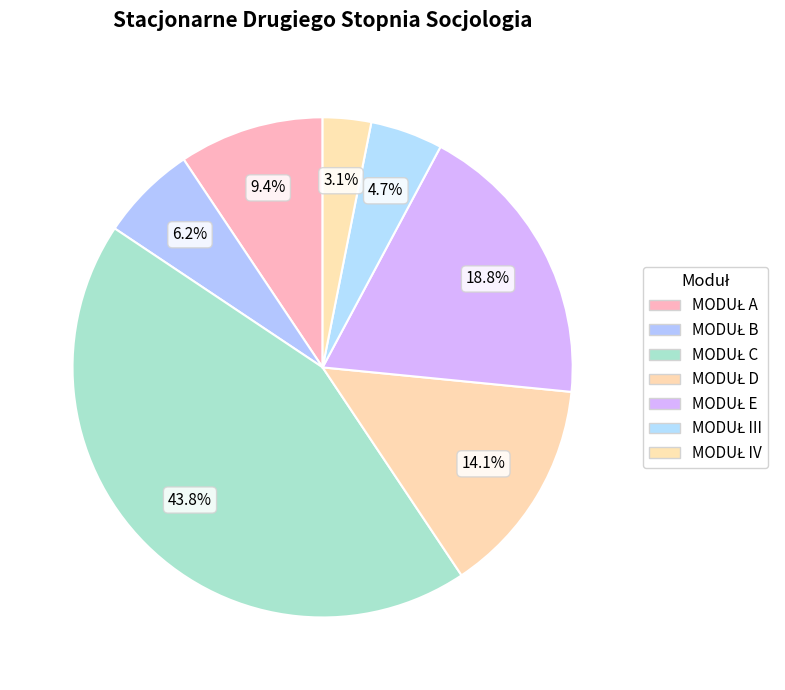

What percentage is the MODUŁ E slice, to the nearest percent?

19%